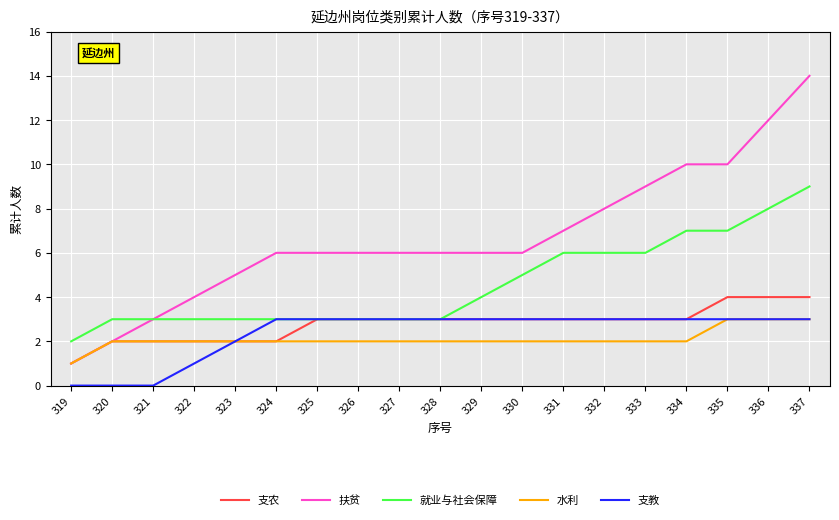

At which label does 水利 reach its minimum?

319